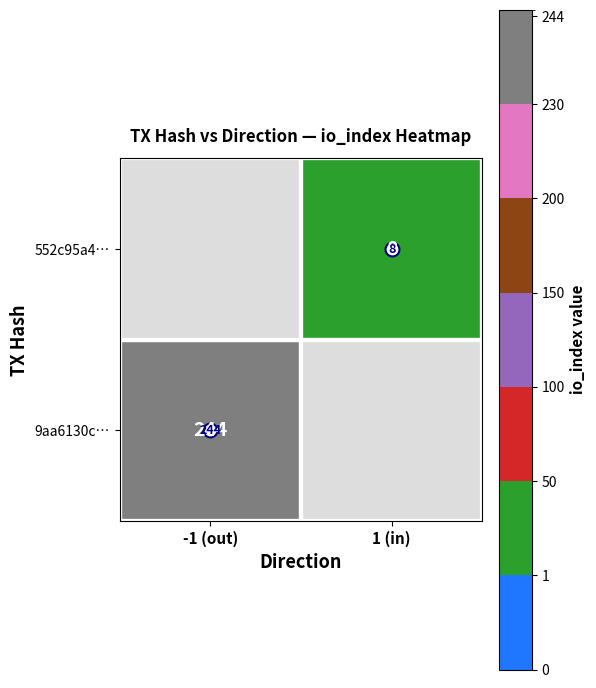

What is the greatest value displayed?

244